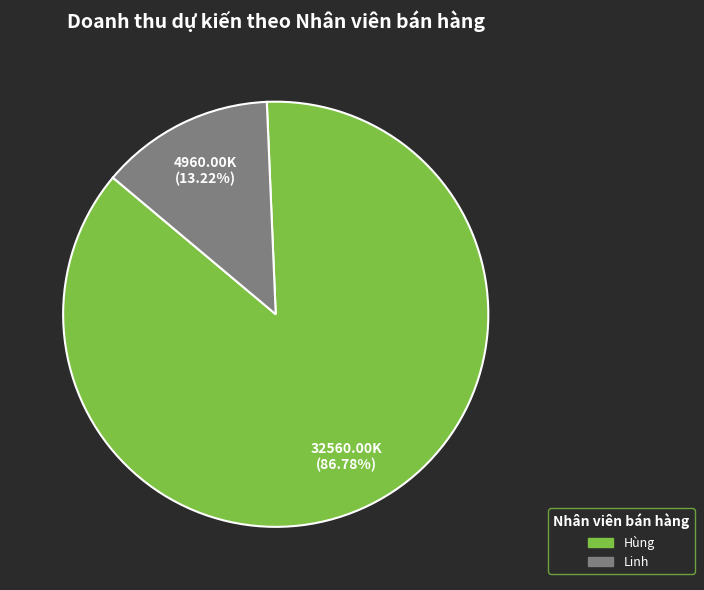

Is there any slice that represents more than half of the pie?

Yes